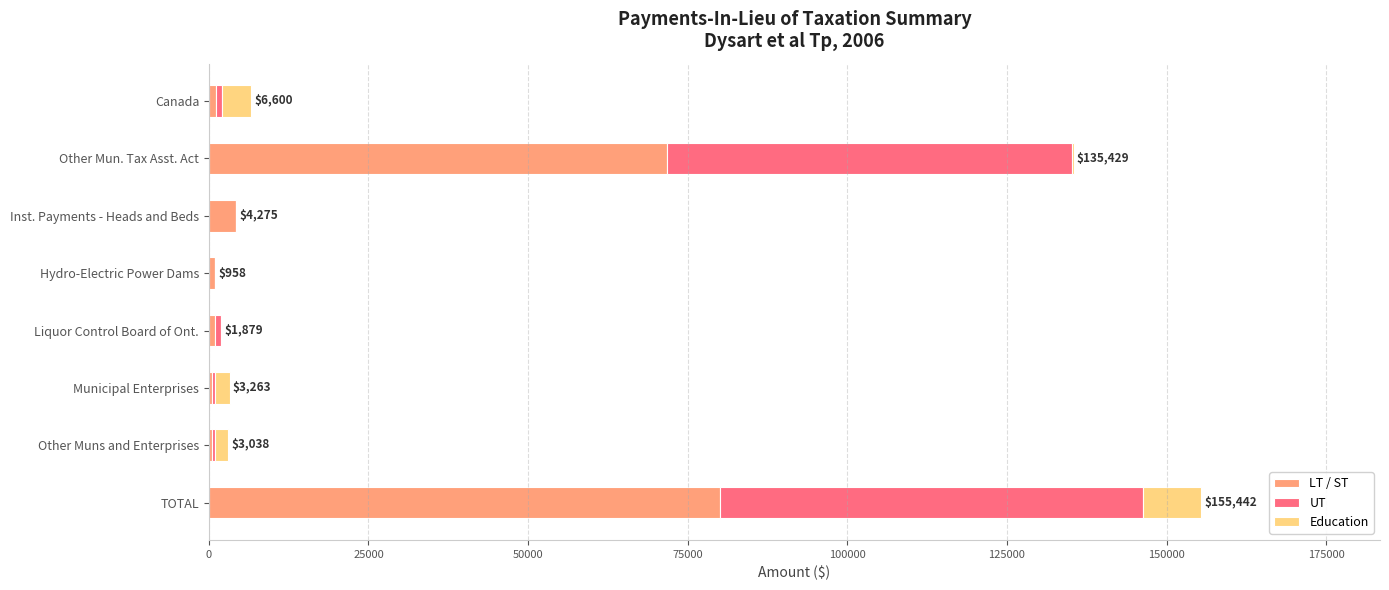

The value of LT / ST at Inst. Payments - Heads and Beds is 4275. True or false?

True